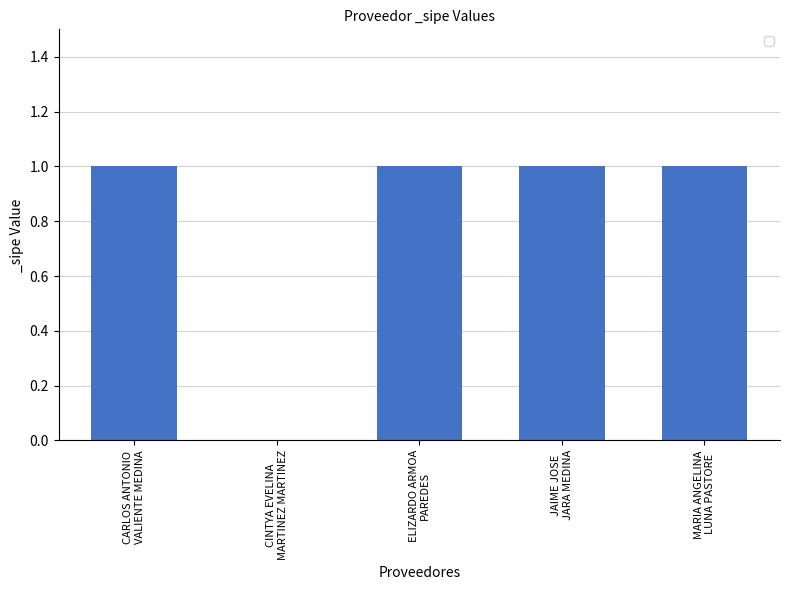

Reading left to right, extract all data points from this chart.

CARLOS ANTONIO
VALIENTE MEDINA=1	CINTYA EVELINA
MARTINEZ MARTINEZ=0	ELIZARDO ARMOA
PAREDES=1	JAIME JOSE
JARA MEDINA=1	MARIA ANGELINA
LUNA PASTORE=1